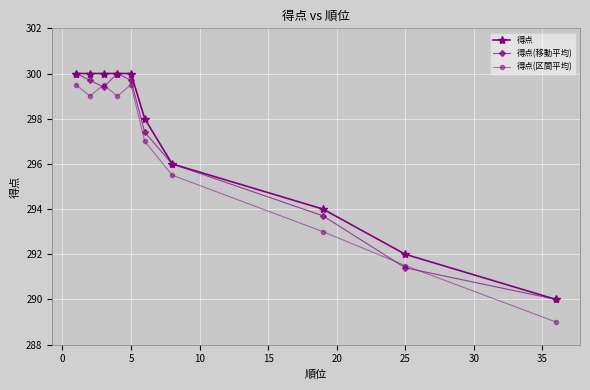

Does the chart have visible grid lines?

Yes